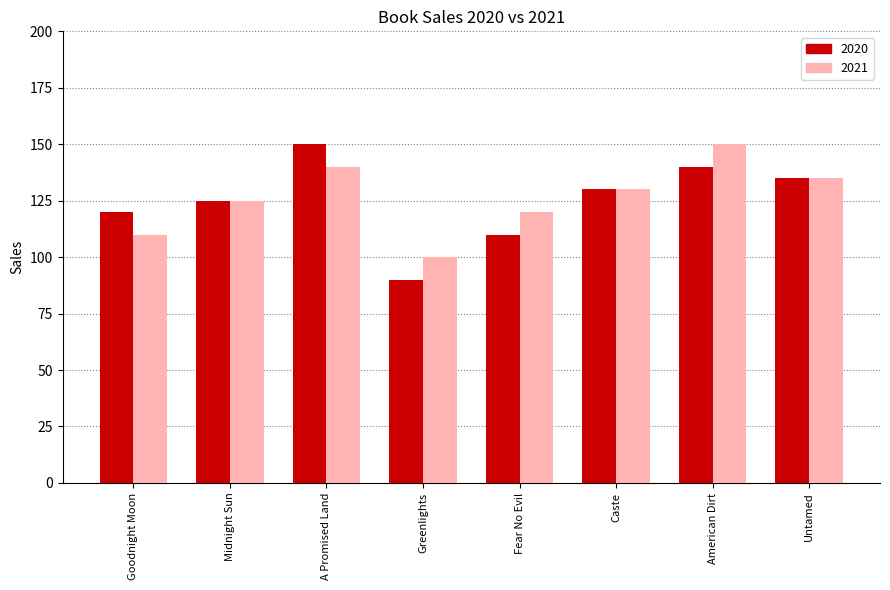

What is the label of the 7th bar from the left?

American Dirt